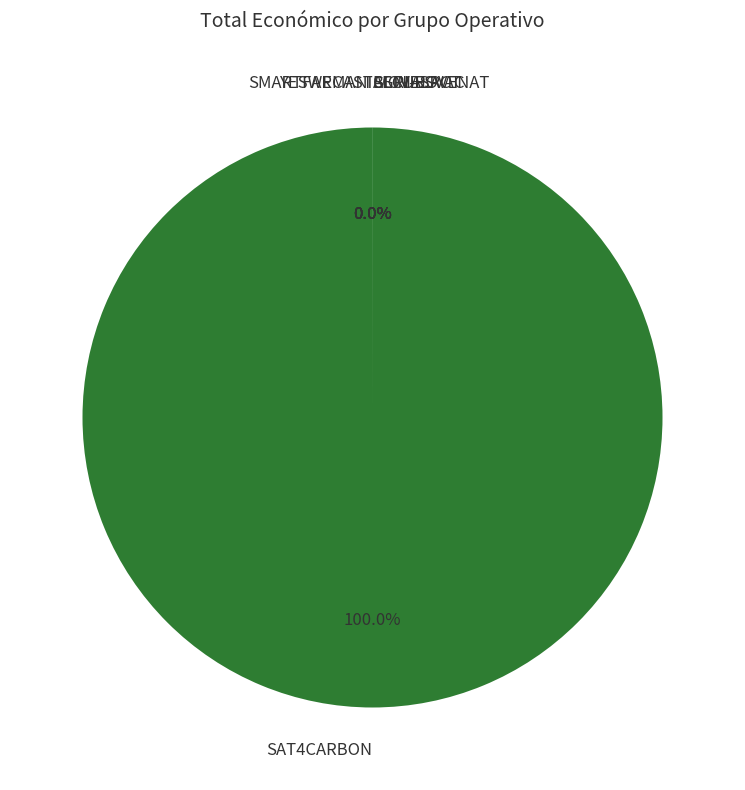

Which slice is the largest?

SAT4CARBON